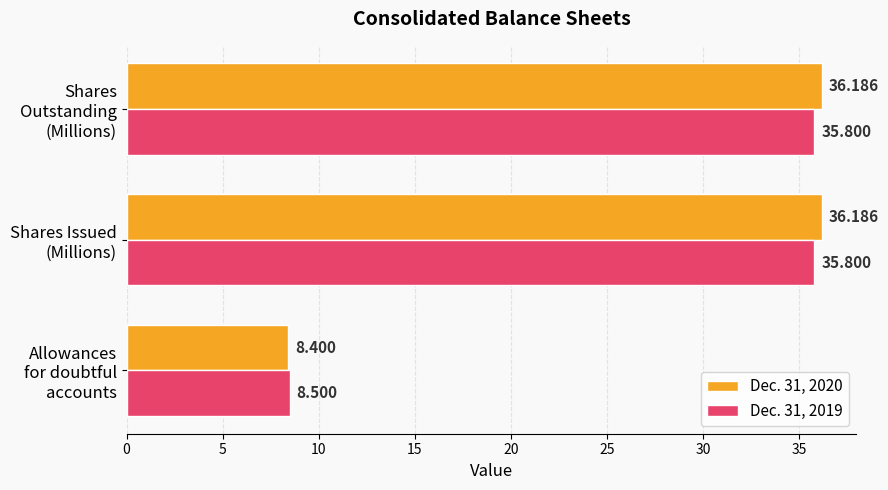

Rank the series by their average value, from highest to lowest.

Dec. 31, 2020, Dec. 31, 2019